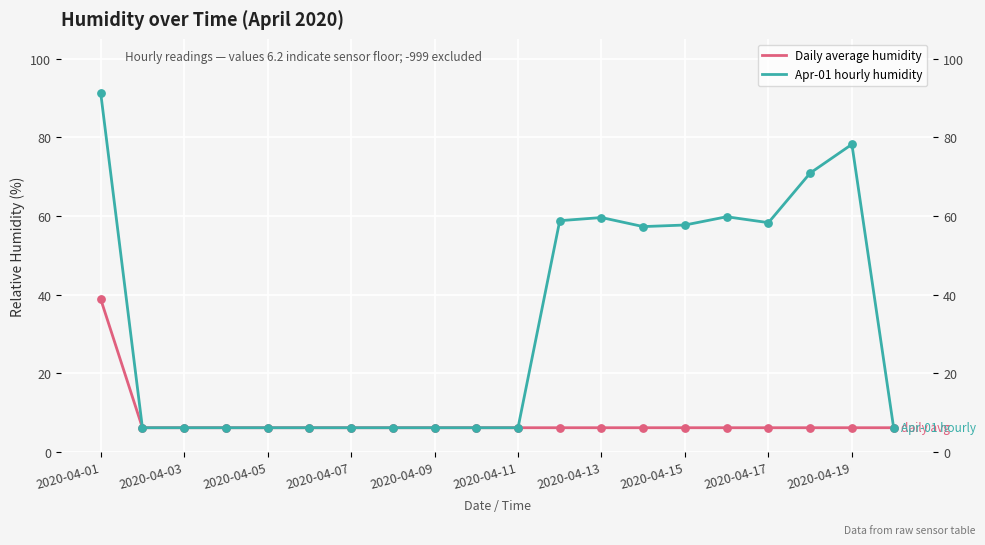

Which series has the largest Y range (max minus min)?

Apr-01 hourly humidity